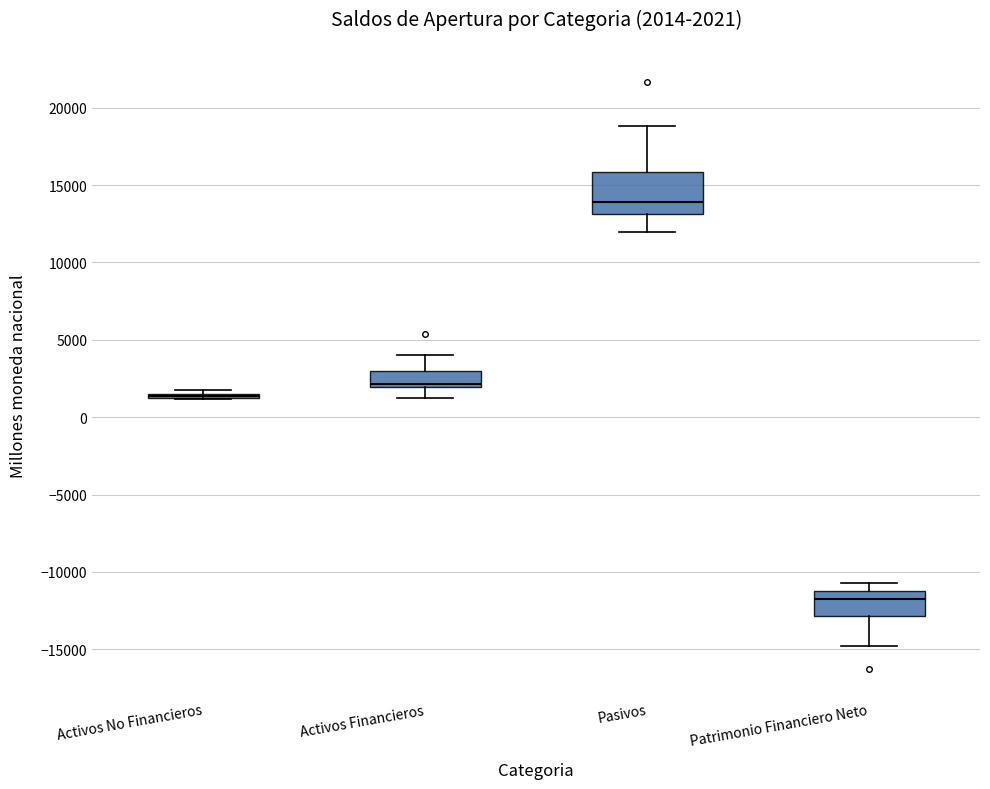

Comparing the boxes themselves (not the whiskers), which one is the tallest?

Pasivos